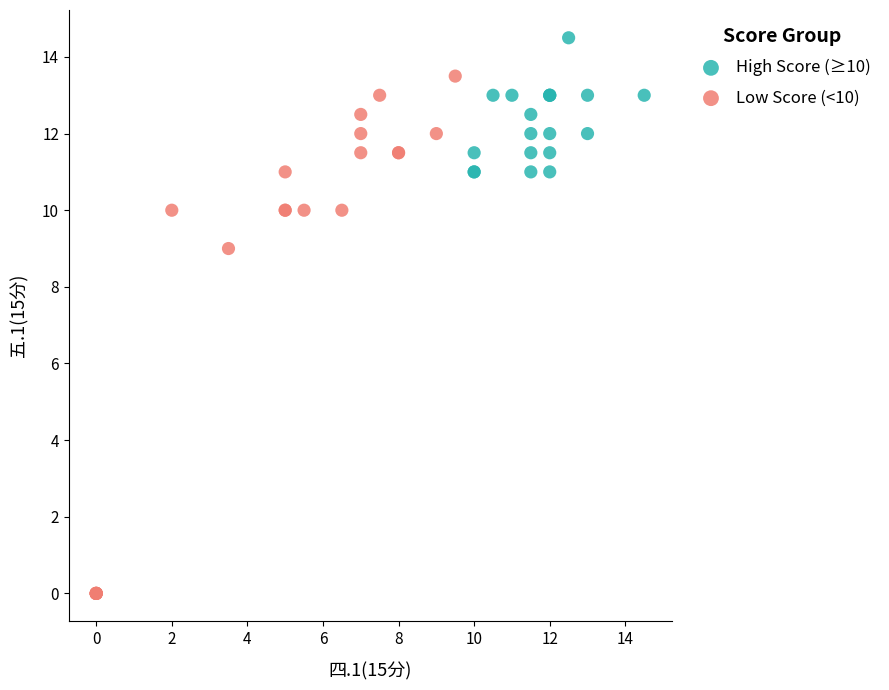

Which series has the widest spread of Y values?

Low Score (<10)